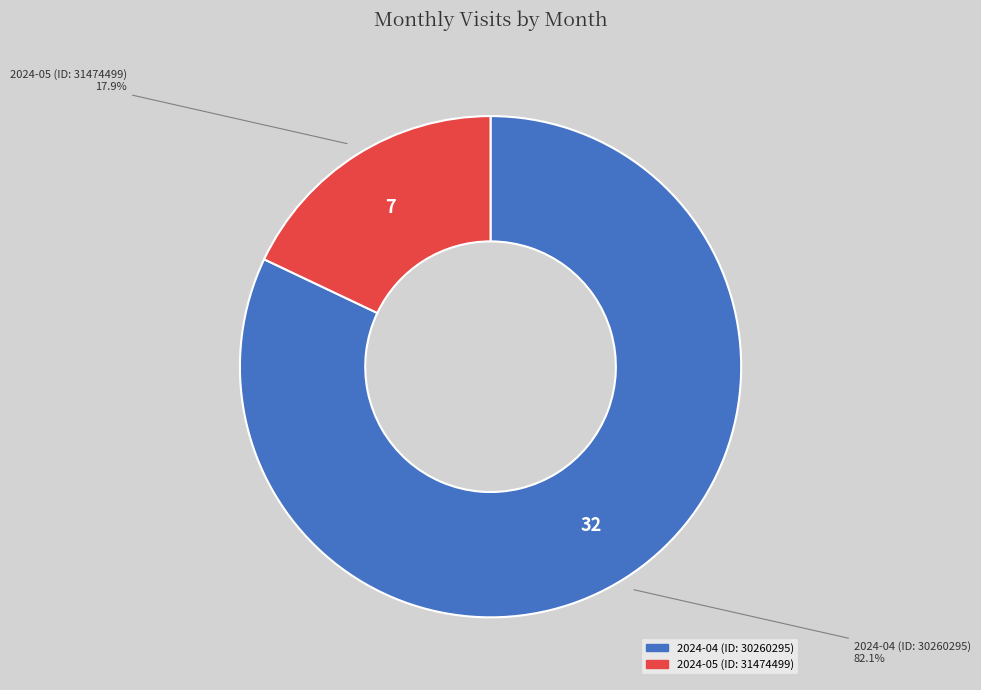

Which slice is the largest?

2024-04 (ID: 30260295)